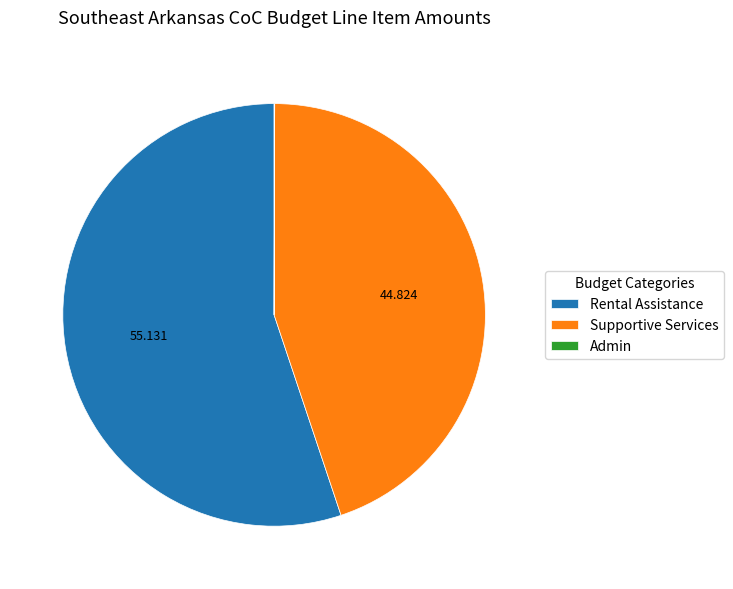

Do Rental Assistance and Supportive Services together represent more than half of the pie?

Yes